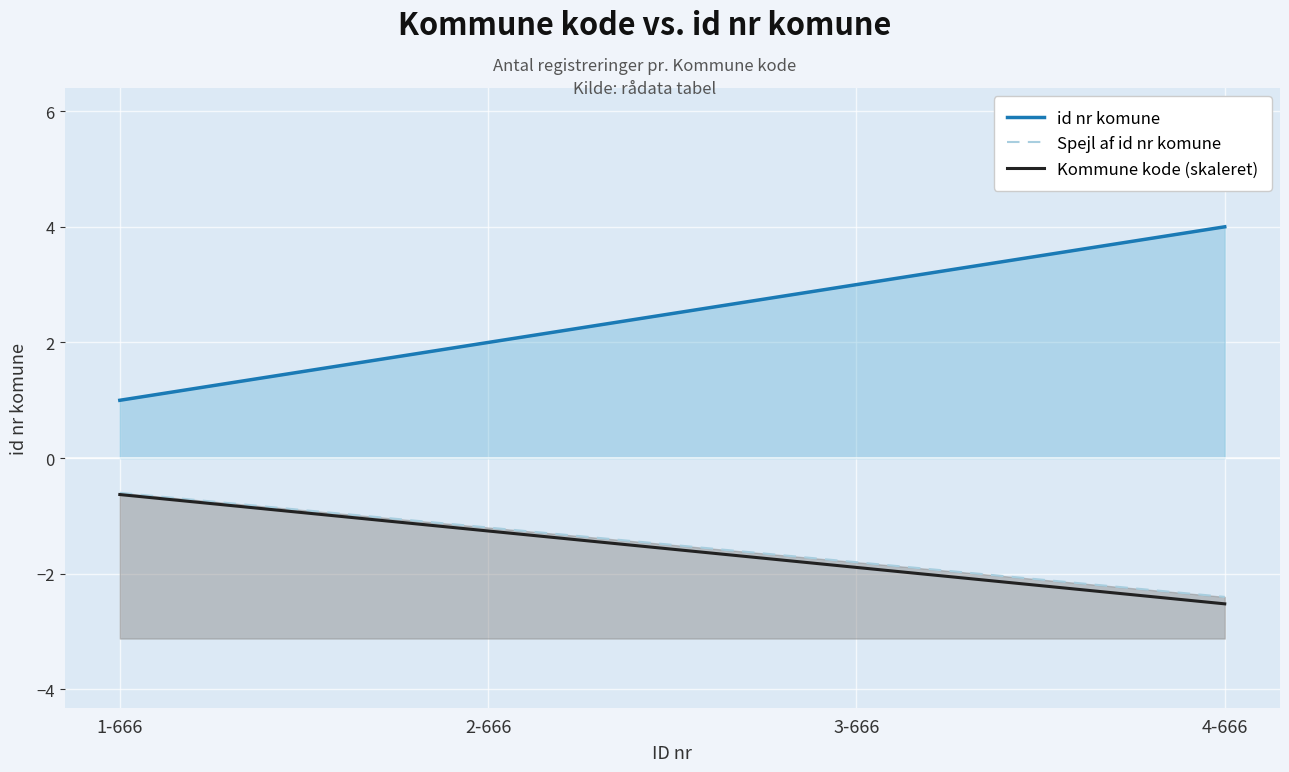

True or false: Spejl af id nr komune and id nr komune intersect in this chart.

False